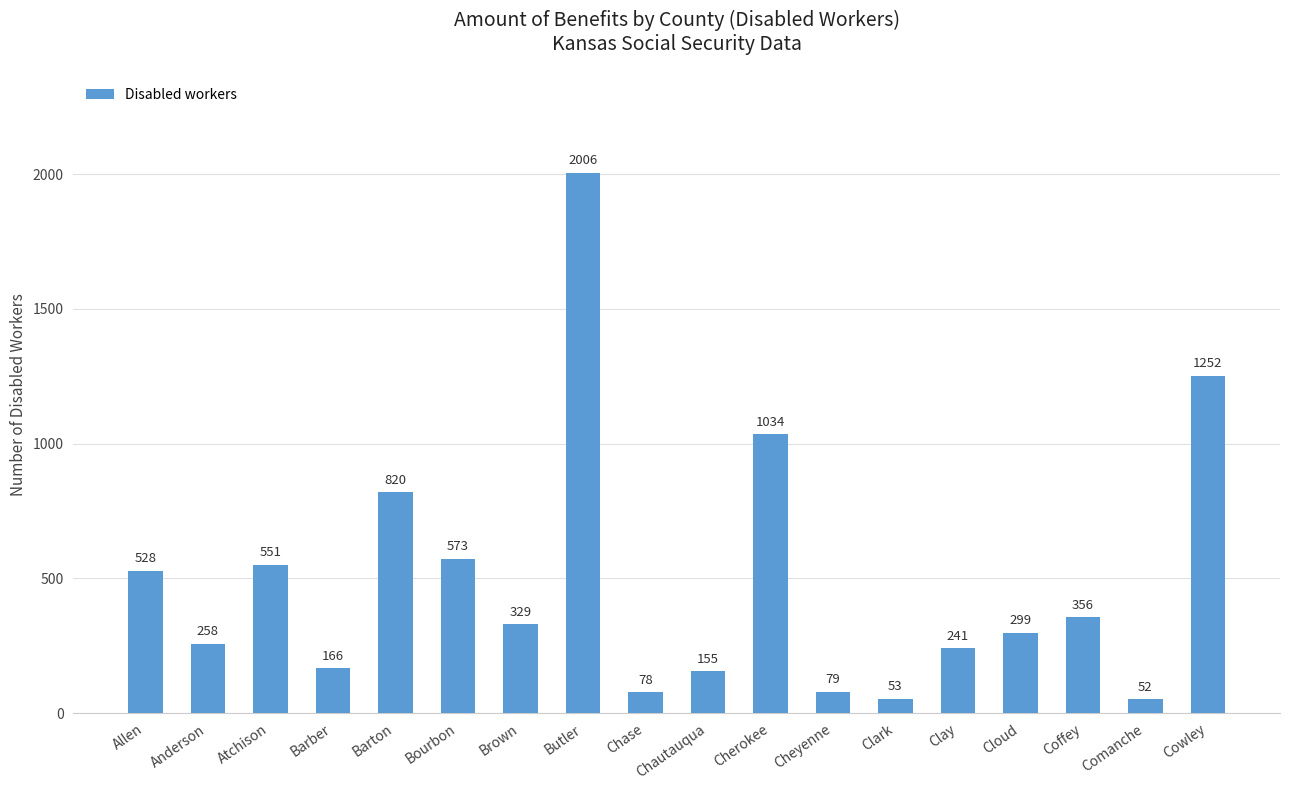

What is the difference between the values at Atchison and Comanche?

499